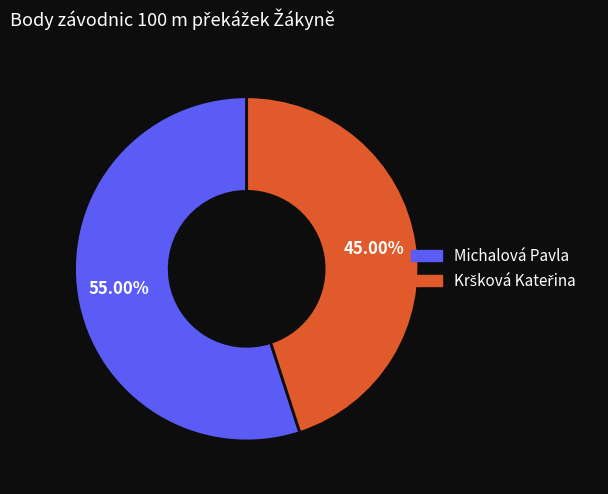

What is the majority slice?

Michalová Pavla